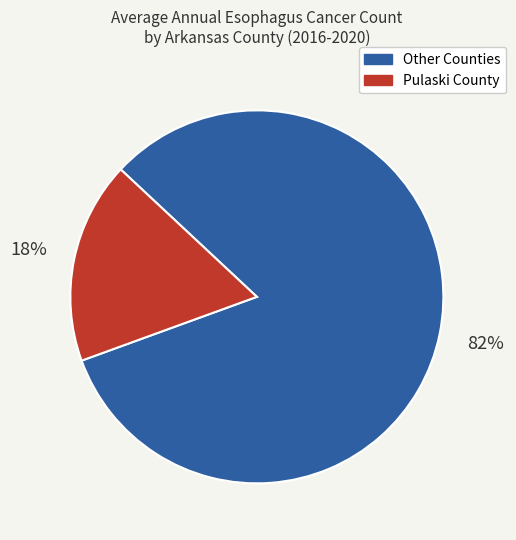

To the nearest percent, what is the average slice percentage?

50%